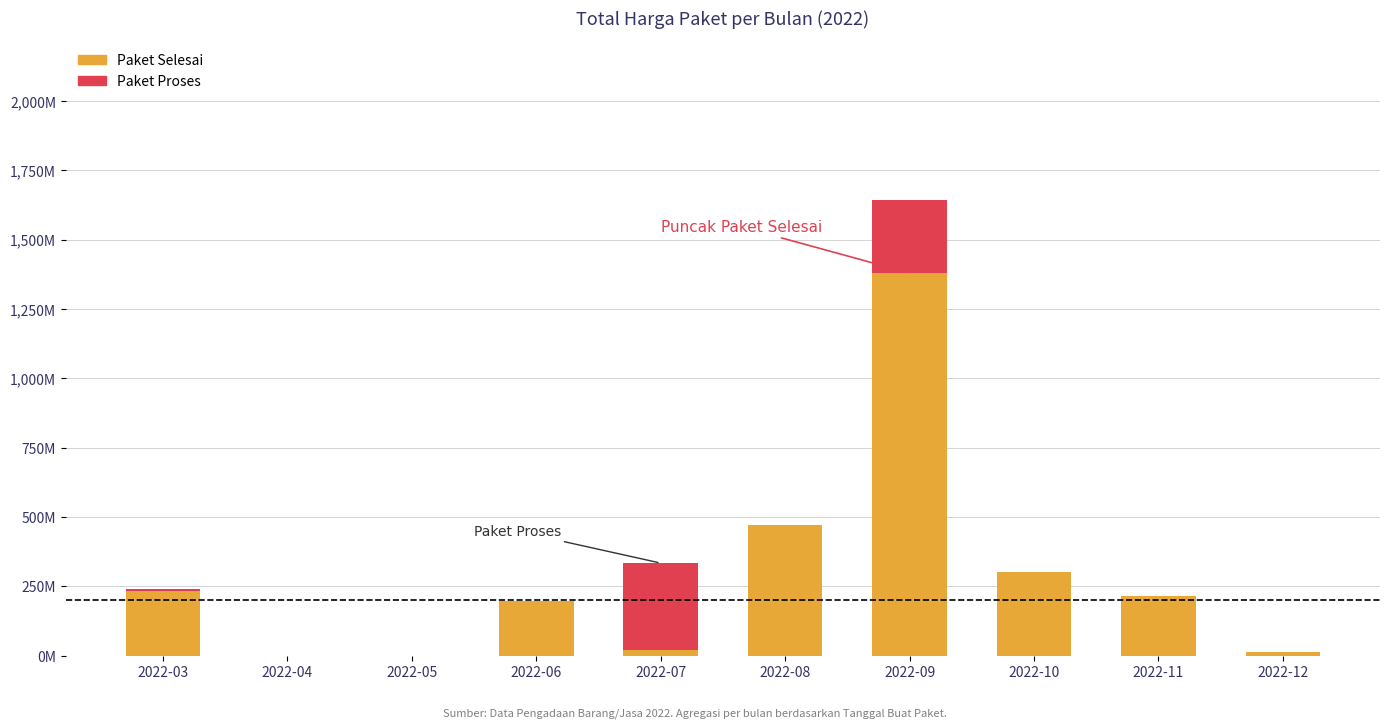

What is the sum of the Paket Proses values at 2022-09 and 2022-11?

262118150